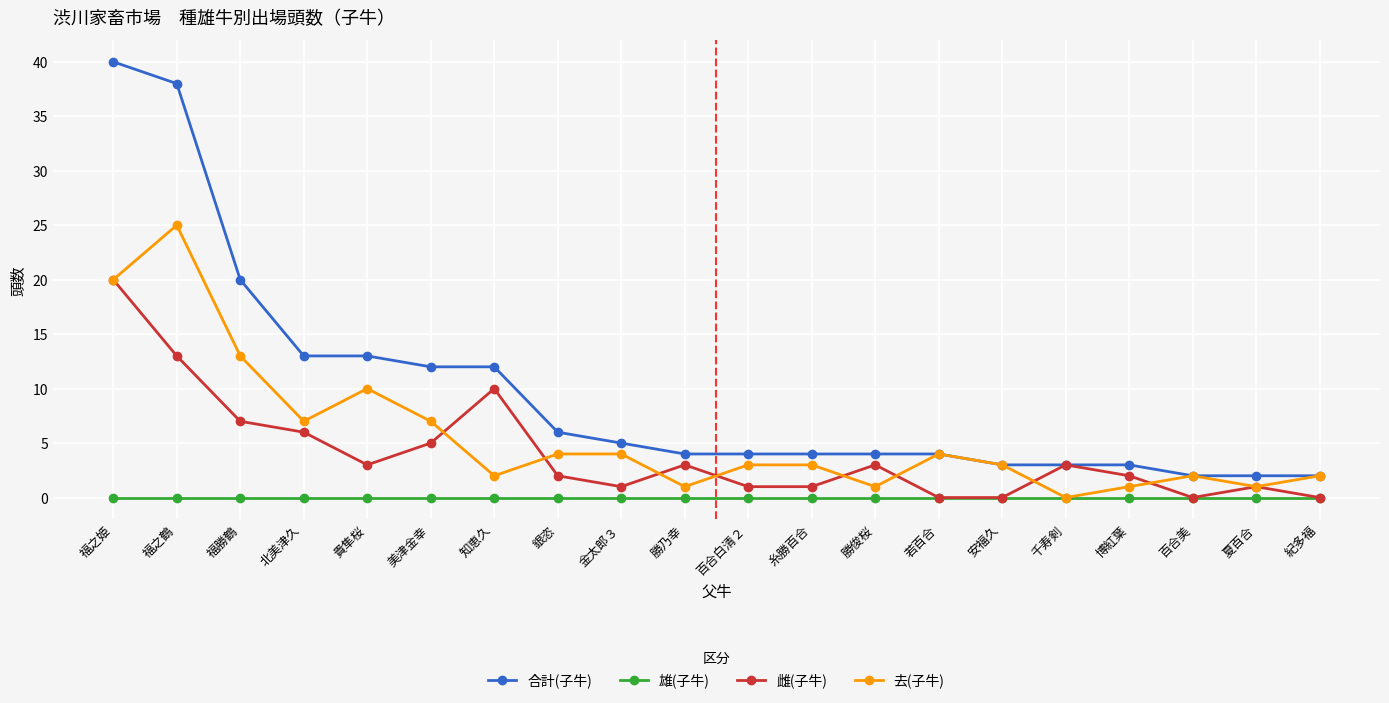

At which label does 雌(子牛) reach its peak?

福之姫